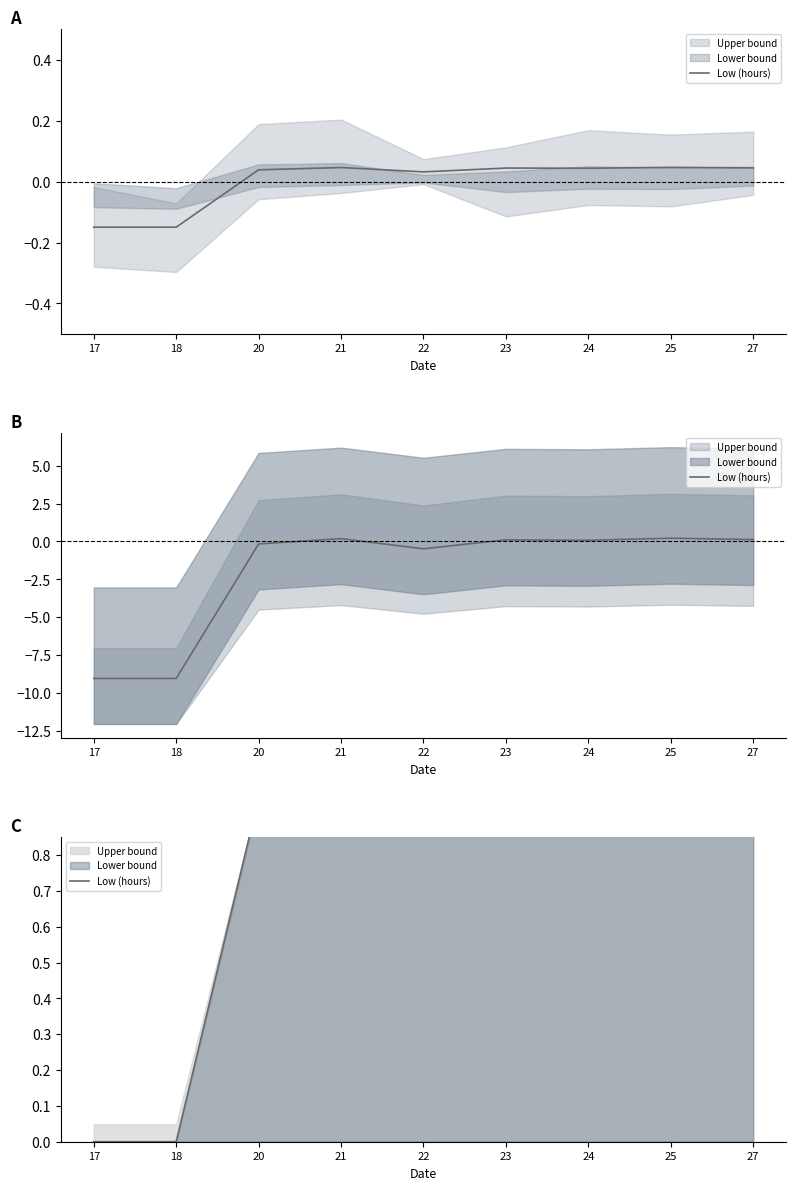

True or false: the data has more than 2 interior local peaks.

True